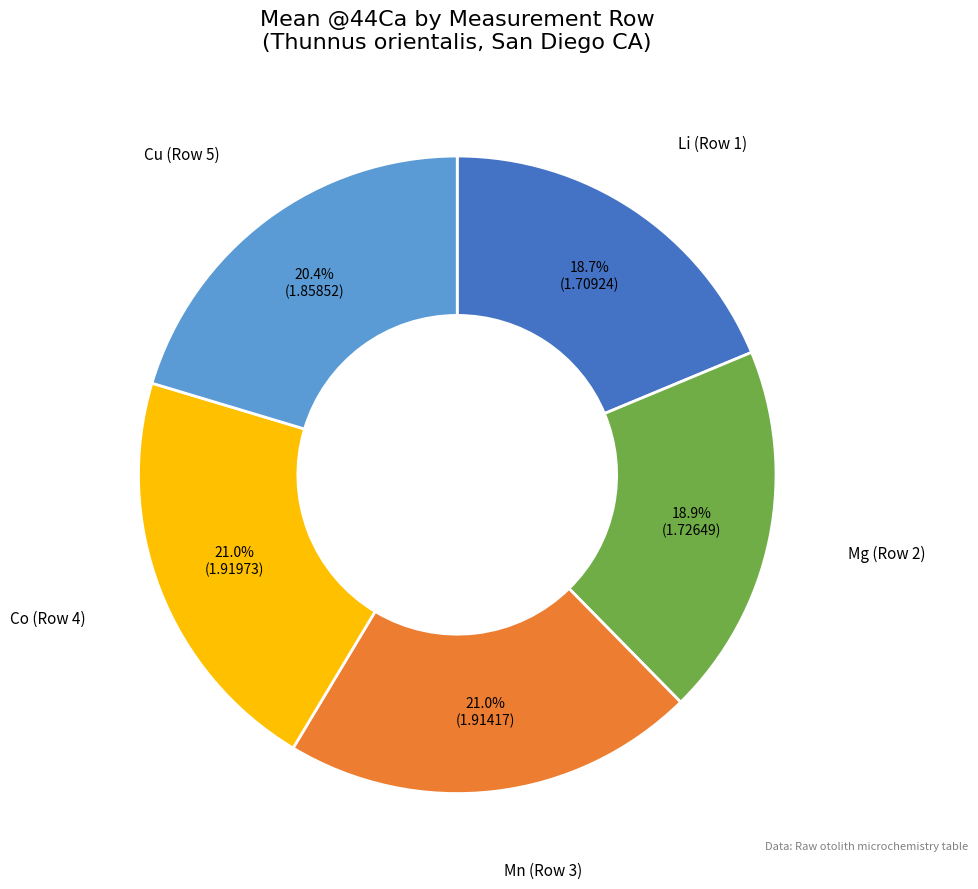

Combined, do Li (Row 1) and Mg (Row 2) account for over 50%?

No